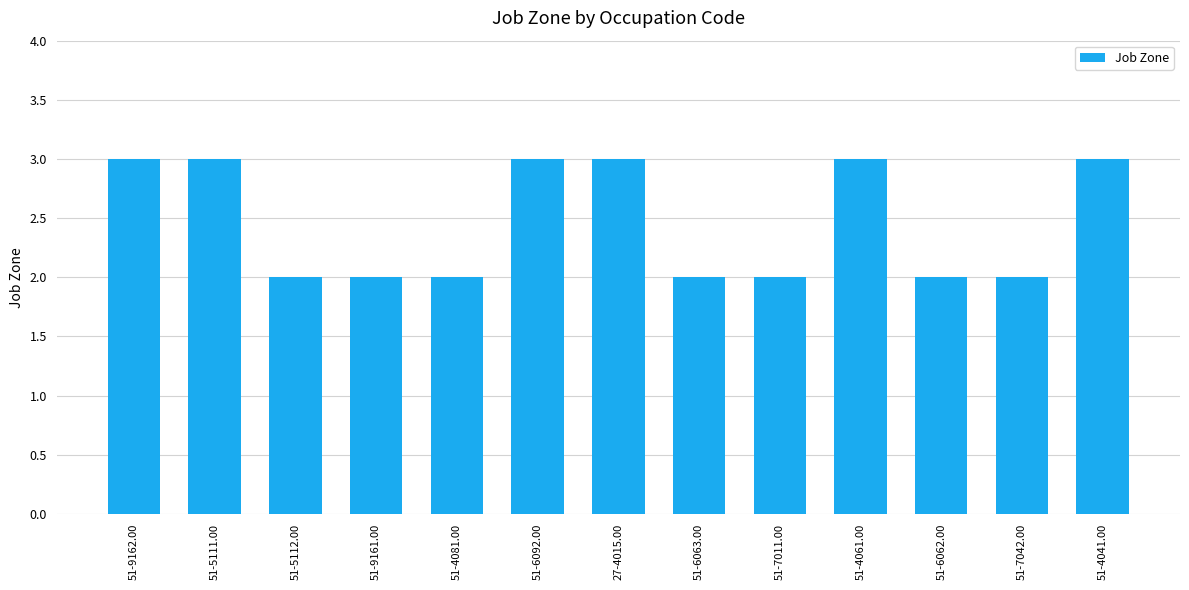

What is the label of the 7th bar from the left?

27-4015.00